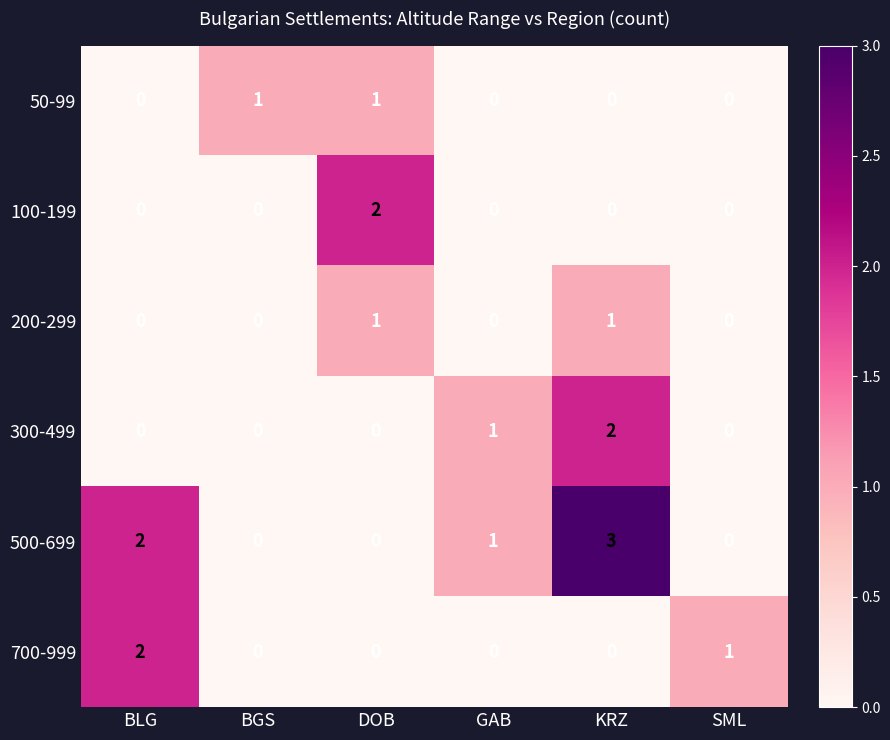

How many categories are shown in the chart?

6